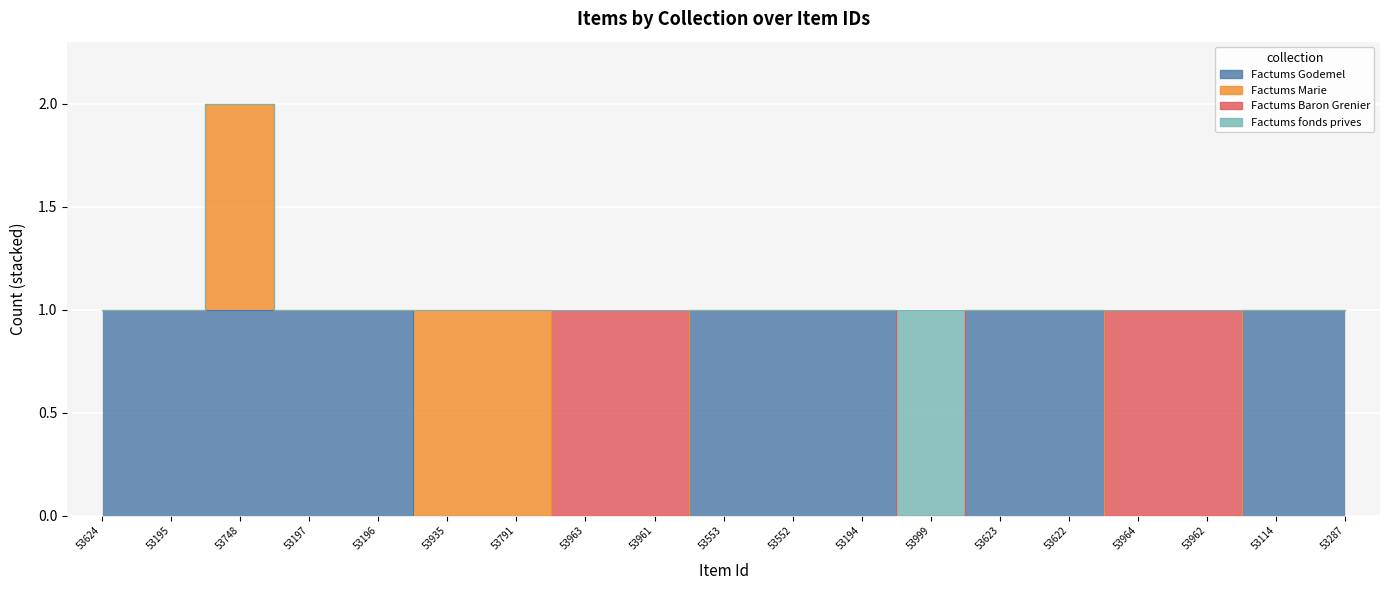

Reading left to right, extract all data points from this chart.

Factums Godemel: 1	1	1	1	1	0	0	0	0	1	1	1	0	1	1	0	0	1	1
Factums Marie: 0	0	1	0	0	1	1	0	0	0	0	0	0	0	0	0	0	0	0
Factums Baron Grenier: 0	0	0	0	0	0	0	1	1	0	0	0	0	0	0	1	1	0	0
Factums fonds prives: 0	0	0	0	0	0	0	0	0	0	0	0	1	0	0	0	0	0	0